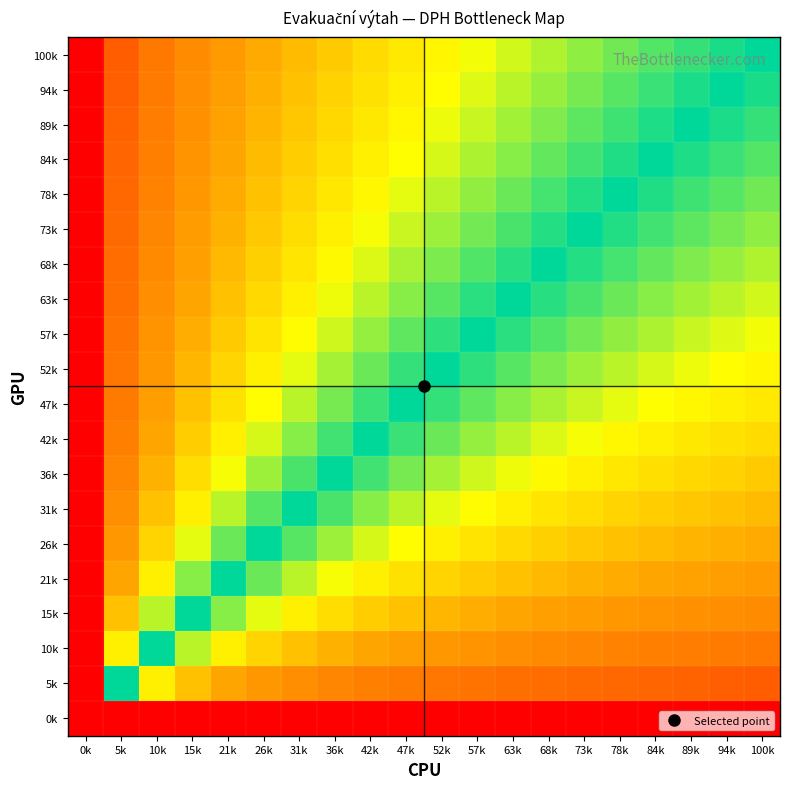

Reading right to left, what are all the values shown in this chart?

0k: 100k=0.0	94k=0.0	89k=0.0	84k=0.0	78k=0.0	73k=0.0	68k=0.0	63k=0.0	57k=0.0	52k=0.0	47k=0.0	42k=0.0	36k=0.0	31k=0.0	26k=0.0	21k=0.0	15k=0.0	10k=0.0	5k=0.0	0k=0.0
5k: 100k=0.2	94k=0.2	89k=0.2	84k=0.2	78k=0.3	73k=0.3	68k=0.3	63k=0.3	57k=0.3	52k=0.3	47k=0.3	42k=0.4	36k=0.4	31k=0.4	26k=0.4	21k=0.5	15k=0.6	10k=0.7	5k=1.0	0k=0.0
10k: 100k=0.3	94k=0.3	89k=0.3	84k=0.4	78k=0.4	73k=0.4	68k=0.4	63k=0.4	57k=0.4	52k=0.4	47k=0.5	42k=0.5	36k=0.5	31k=0.6	26k=0.6	21k=0.7	15k=0.8	10k=1.0	5k=0.7	0k=0.0
15k: 100k=0.4	94k=0.4	89k=0.4	84k=0.4	78k=0.4	73k=0.5	68k=0.5	63k=0.5	57k=0.5	52k=0.5	47k=0.6	42k=0.6	36k=0.7	31k=0.7	26k=0.8	21k=0.9	15k=1.0	10k=0.8	5k=0.6	0k=0.0
21k: 100k=0.5	94k=0.5	89k=0.5	84k=0.5	78k=0.5	73k=0.5	68k=0.6	63k=0.6	57k=0.6	52k=0.6	47k=0.7	42k=0.7	36k=0.8	31k=0.8	26k=0.9	21k=1.0	15k=0.9	10k=0.7	5k=0.5	0k=0.0
26k: 100k=0.5	94k=0.5	89k=0.5	84k=0.6	78k=0.6	73k=0.6	68k=0.6	63k=0.6	57k=0.7	52k=0.7	47k=0.7	42k=0.8	36k=0.8	31k=0.9	26k=1.0	21k=0.9	15k=0.8	10k=0.6	5k=0.4	0k=0.0
31k: 100k=0.6	94k=0.6	89k=0.6	84k=0.6	78k=0.6	73k=0.7	68k=0.7	63k=0.7	57k=0.7	52k=0.8	47k=0.8	42k=0.9	36k=0.9	31k=1.0	26k=0.9	21k=0.8	15k=0.7	10k=0.6	5k=0.4	0k=0.0
36k: 100k=0.6	94k=0.6	89k=0.6	84k=0.7	78k=0.7	73k=0.7	68k=0.7	63k=0.8	57k=0.8	52k=0.8	47k=0.9	42k=0.9	36k=1.0	31k=0.9	26k=0.8	21k=0.8	15k=0.7	10k=0.5	5k=0.4	0k=0.0
42k: 100k=0.6	94k=0.7	89k=0.7	84k=0.7	78k=0.7	73k=0.8	68k=0.8	63k=0.8	57k=0.9	52k=0.9	47k=0.9	42k=1.0	36k=0.9	31k=0.9	26k=0.8	21k=0.7	15k=0.6	10k=0.5	5k=0.4	0k=0.0
47k: 100k=0.7	94k=0.7	89k=0.7	84k=0.7	78k=0.8	73k=0.8	68k=0.8	63k=0.9	57k=0.9	52k=0.9	47k=1.0	42k=0.9	36k=0.9	31k=0.8	26k=0.7	21k=0.7	15k=0.6	10k=0.5	5k=0.3	0k=0.0
52k: 100k=0.7	94k=0.7	89k=0.8	84k=0.8	78k=0.8	73k=0.8	68k=0.9	63k=0.9	57k=1.0	52k=1.0	47k=0.9	42k=0.9	36k=0.8	31k=0.8	26k=0.7	21k=0.6	15k=0.5	10k=0.4	5k=0.3	0k=0.0
57k: 100k=0.8	94k=0.8	89k=0.8	84k=0.8	78k=0.9	73k=0.9	68k=0.9	63k=1.0	57k=1.0	52k=1.0	47k=0.9	42k=0.9	36k=0.8	31k=0.7	26k=0.7	21k=0.6	15k=0.5	10k=0.4	5k=0.3	0k=0.0
63k: 100k=0.8	94k=0.8	89k=0.8	84k=0.9	78k=0.9	73k=0.9	68k=1.0	63k=1.0	57k=1.0	52k=0.9	47k=0.9	42k=0.8	36k=0.8	31k=0.7	26k=0.6	21k=0.6	15k=0.5	10k=0.4	5k=0.3	0k=0.0
68k: 100k=0.8	94k=0.8	89k=0.9	84k=0.9	78k=0.9	73k=1.0	68k=1.0	63k=1.0	57k=0.9	52k=0.9	47k=0.8	42k=0.8	36k=0.7	31k=0.7	26k=0.6	21k=0.6	15k=0.5	10k=0.4	5k=0.3	0k=0.0
73k: 100k=0.9	94k=0.9	89k=0.9	84k=0.9	78k=1.0	73k=1.0	68k=1.0	63k=0.9	57k=0.9	52k=0.8	47k=0.8	42k=0.8	36k=0.7	31k=0.7	26k=0.6	21k=0.5	15k=0.5	10k=0.4	5k=0.3	0k=0.0
78k: 100k=0.9	94k=0.9	89k=0.9	84k=1.0	78k=1.0	73k=1.0	68k=0.9	63k=0.9	57k=0.9	52k=0.8	47k=0.8	42k=0.7	36k=0.7	31k=0.6	26k=0.6	21k=0.5	15k=0.4	10k=0.4	5k=0.3	0k=0.0
84k: 100k=0.9	94k=0.9	89k=1.0	84k=1.0	78k=1.0	73k=0.9	68k=0.9	63k=0.9	57k=0.8	52k=0.8	47k=0.7	42k=0.7	36k=0.7	31k=0.6	26k=0.6	21k=0.5	15k=0.4	10k=0.4	5k=0.2	0k=0.0
89k: 100k=0.9	94k=1.0	89k=1.0	84k=1.0	78k=0.9	73k=0.9	68k=0.9	63k=0.8	57k=0.8	52k=0.8	47k=0.7	42k=0.7	36k=0.6	31k=0.6	26k=0.5	21k=0.5	15k=0.4	10k=0.3	5k=0.2	0k=0.0
94k: 100k=1.0	94k=1.0	89k=1.0	84k=0.9	78k=0.9	73k=0.9	68k=0.8	63k=0.8	57k=0.8	52k=0.7	47k=0.7	42k=0.7	36k=0.6	31k=0.6	26k=0.5	21k=0.5	15k=0.4	10k=0.3	5k=0.2	0k=0.0
100k: 100k=1.0	94k=1.0	89k=0.9	84k=0.9	78k=0.9	73k=0.9	68k=0.8	63k=0.8	57k=0.8	52k=0.7	47k=0.7	42k=0.6	36k=0.6	31k=0.6	26k=0.5	21k=0.5	15k=0.4	10k=0.3	5k=0.2	0k=0.0